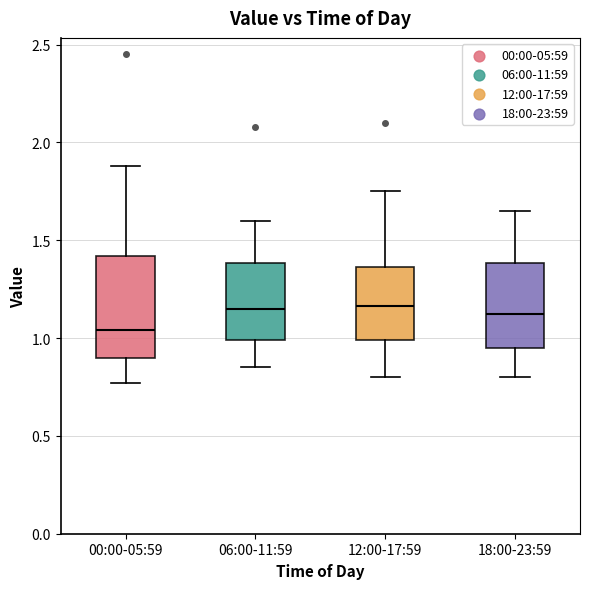

Reading left to right, read every box against the y-axis: the position of its median line, the range the box covers, and the ends of its whiskers. The values are not printed on the chart, so give them approximately, as read against the axis.

00:00-05:59: median 1.05, box 0.90 to 1.40, whiskers 0.75 to 1.90
06:00-11:59: median 1.15, box 1.00 to 1.40, whiskers 0.85 to 1.60
12:00-17:59: median 1.15, box 1.00 to 1.35, whiskers 0.80 to 1.75
18:00-23:59: median 1.15, box 0.95 to 1.40, whiskers 0.80 to 1.65